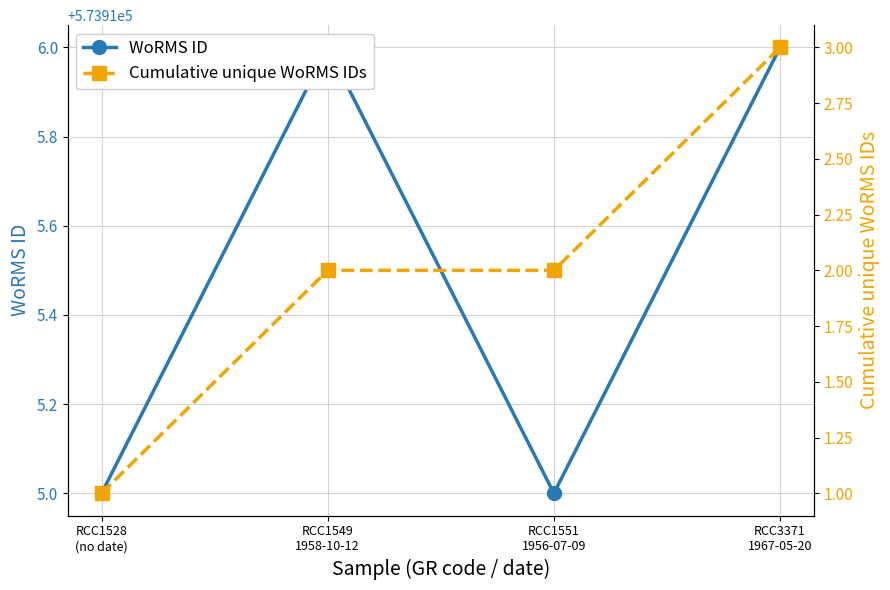

In WoRMS ID, how many points are higher than both neighbors (excluding endpoints)?

1